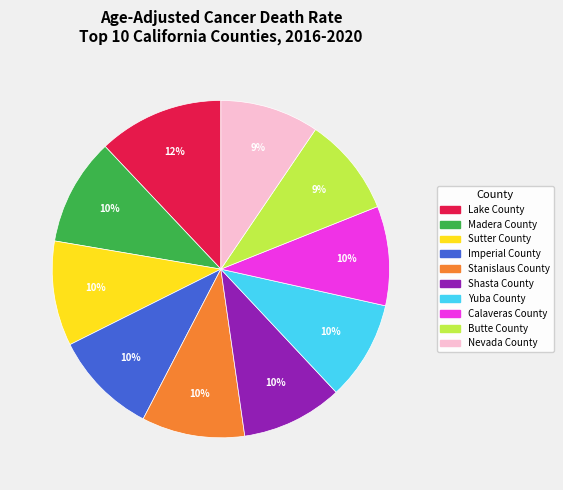

To the nearest percent, what portion does Nevada County represent?

9%